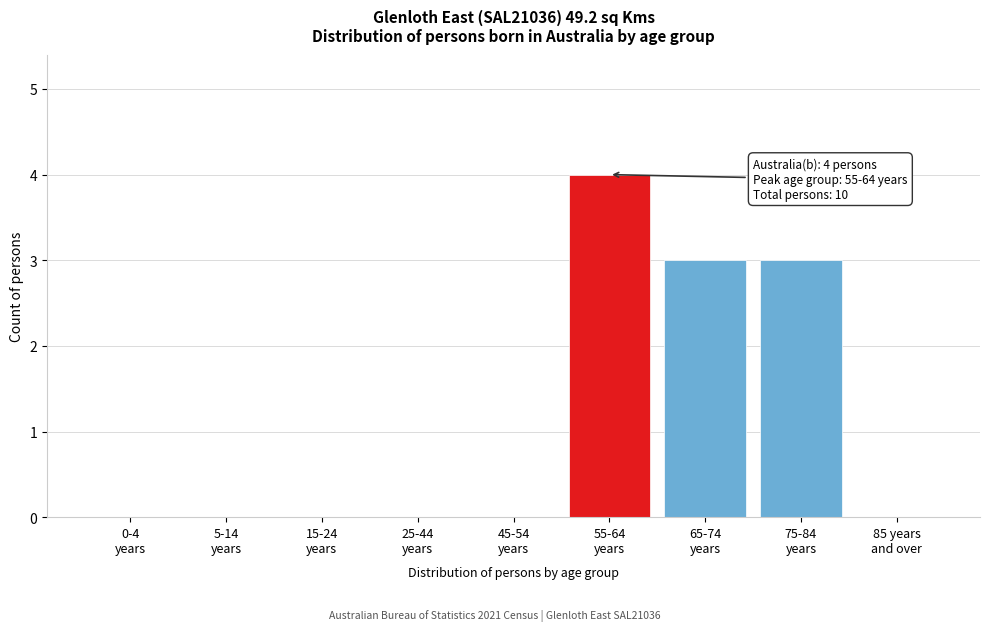

What is the maximum value shown in the chart?

4